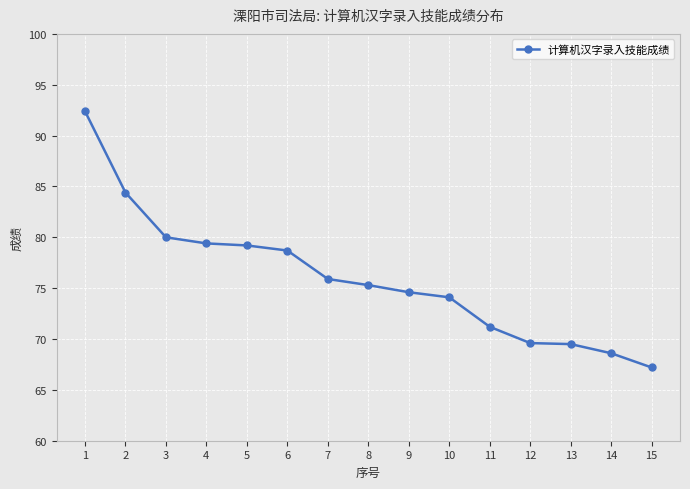

At which category does the chart reach its peak across all series?

1